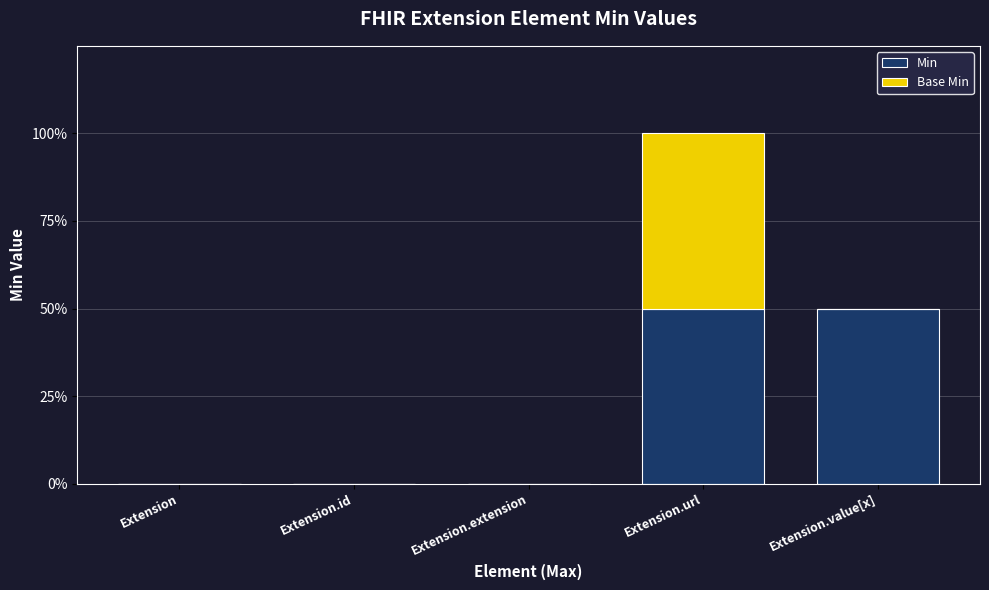

What are all the series names shown in the legend?

Min, Base Min